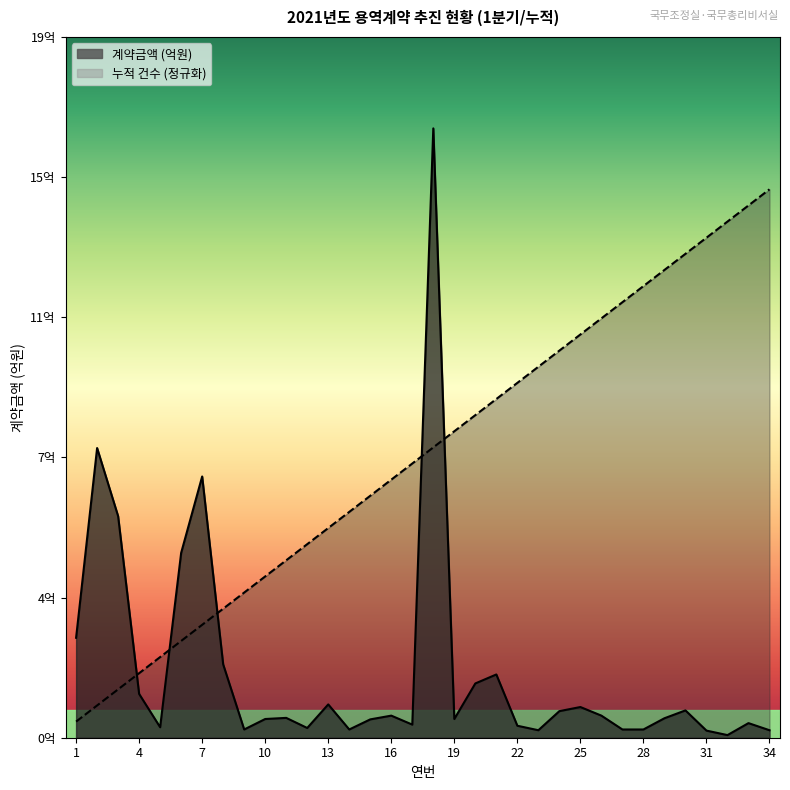

What is the maximum value shown in the chart?

16.3